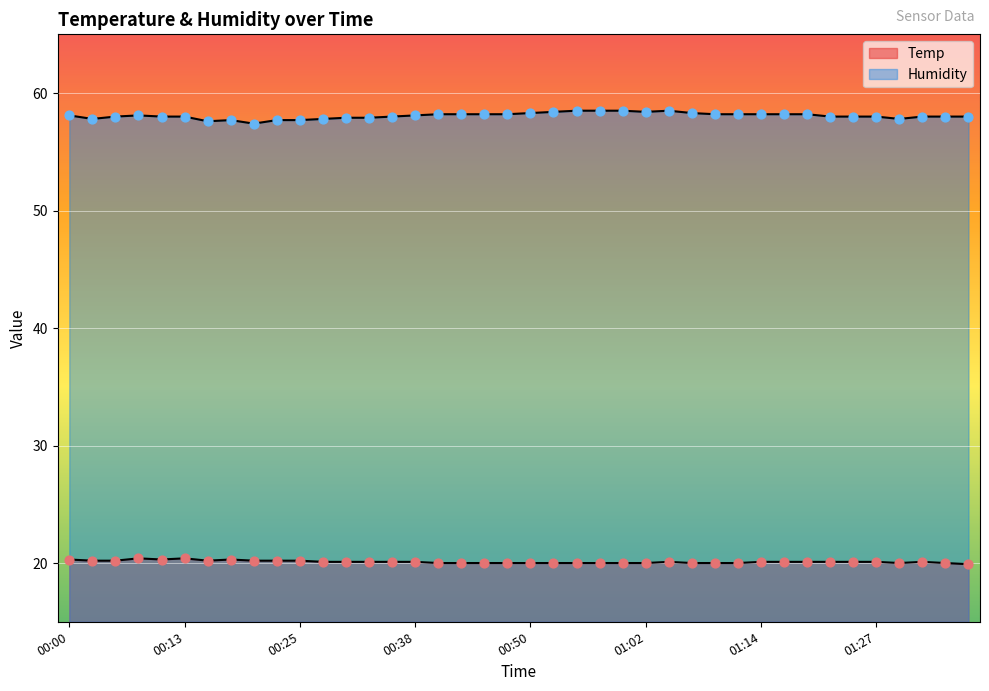

What are all the series names shown in the legend?

Temp, Humidity